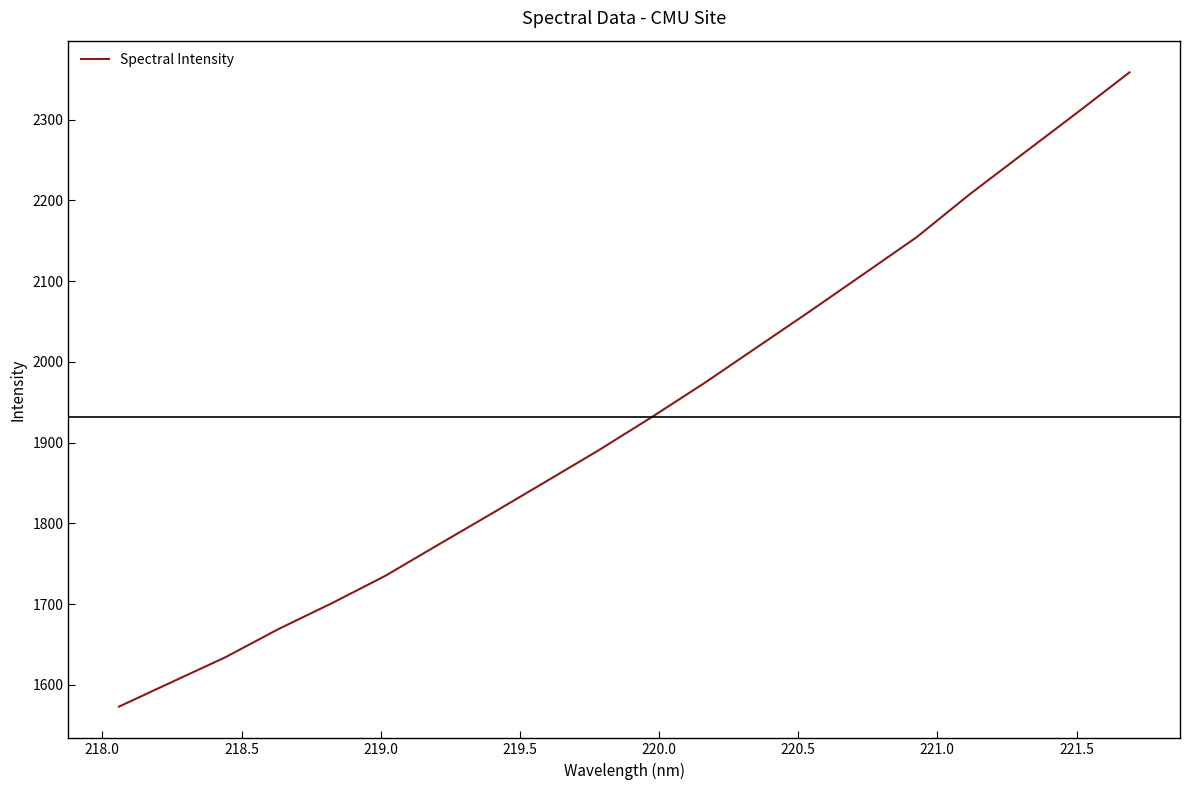

What is the greatest value displayed?

2358.4